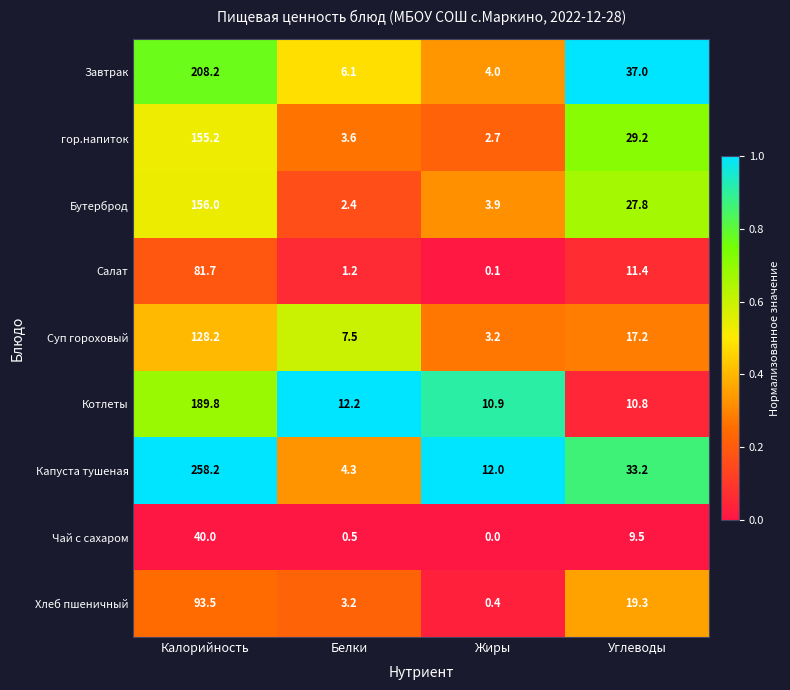

True or false: Завтрак has a value of 304.7 at Калорийность.

False